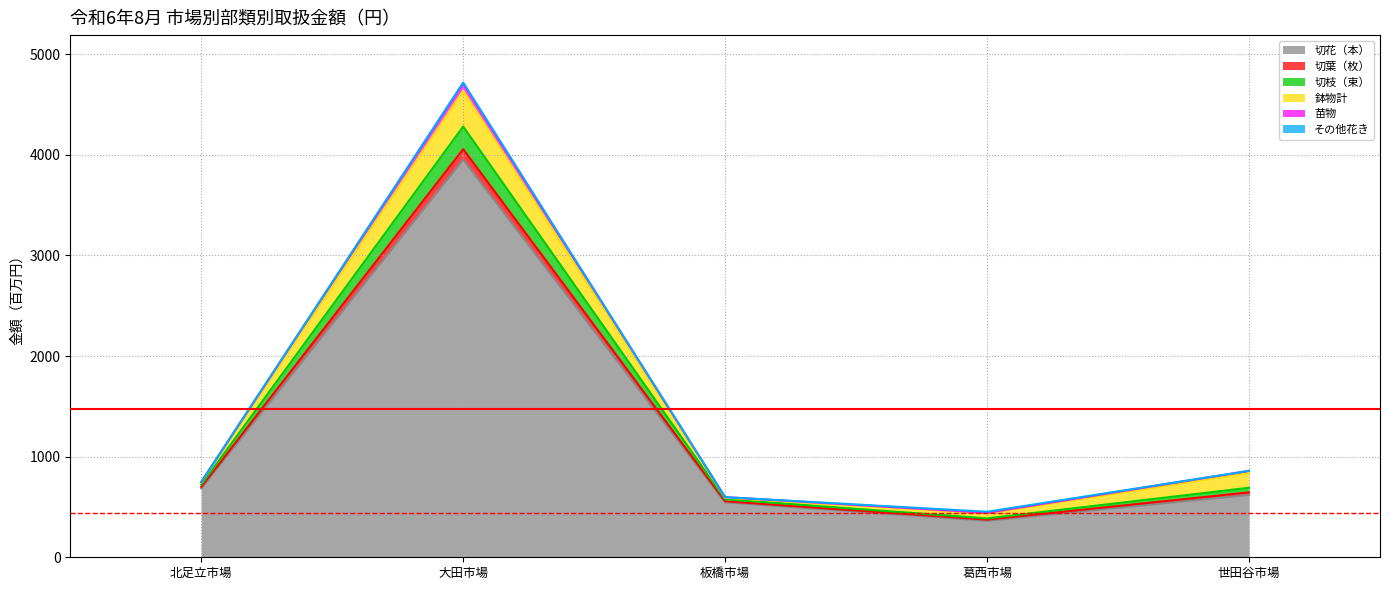

True or false: 切枝（束） and 切花（本） intersect in this chart.

False